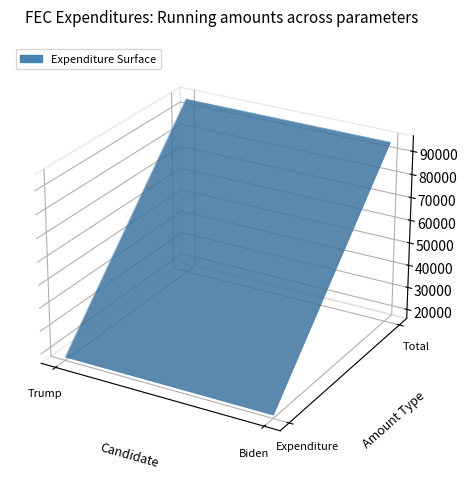

Reading left to right, list all the values displayed in this chart.

Trump: 17500	95000
Biden: 17500	95000